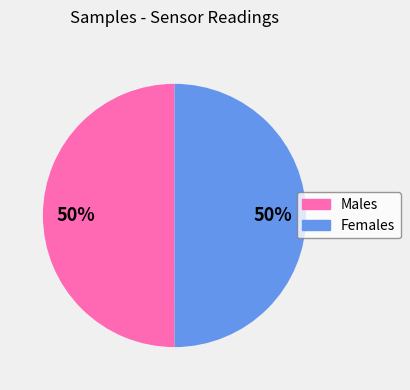

To the nearest percent, what portion does Females represent?

50%